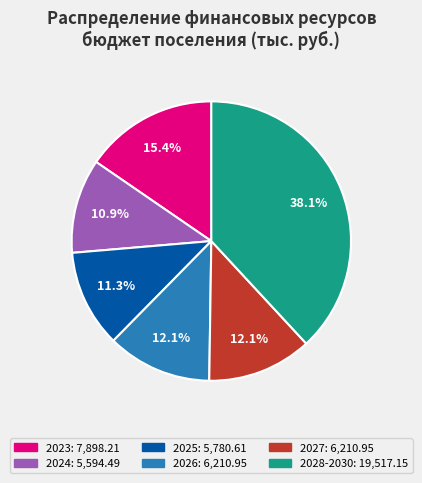

Count the number of slices in the pie.

6